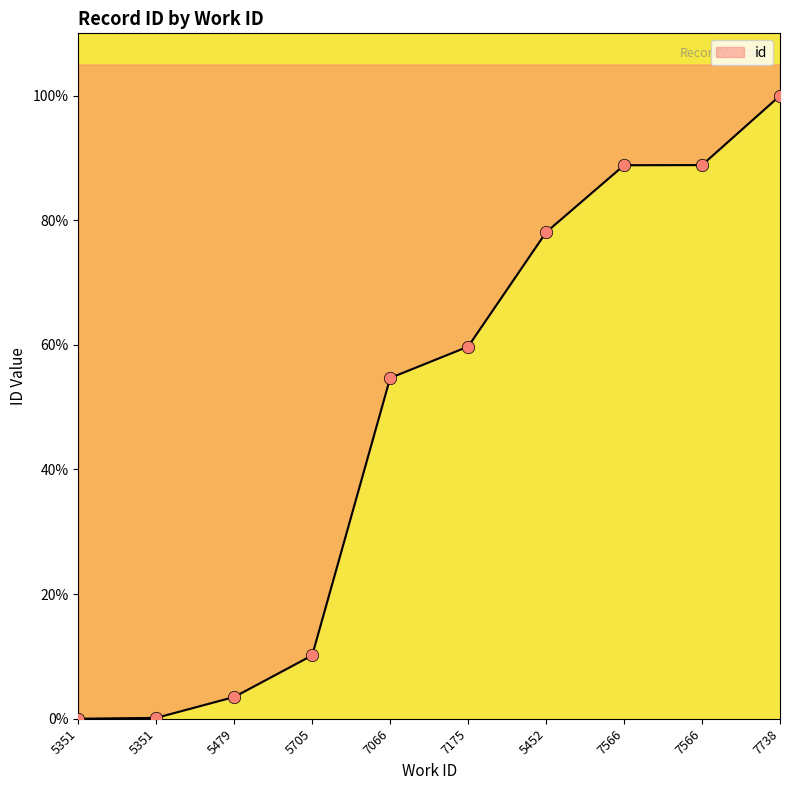

Between 5351 and 7066, which is larger?

7066